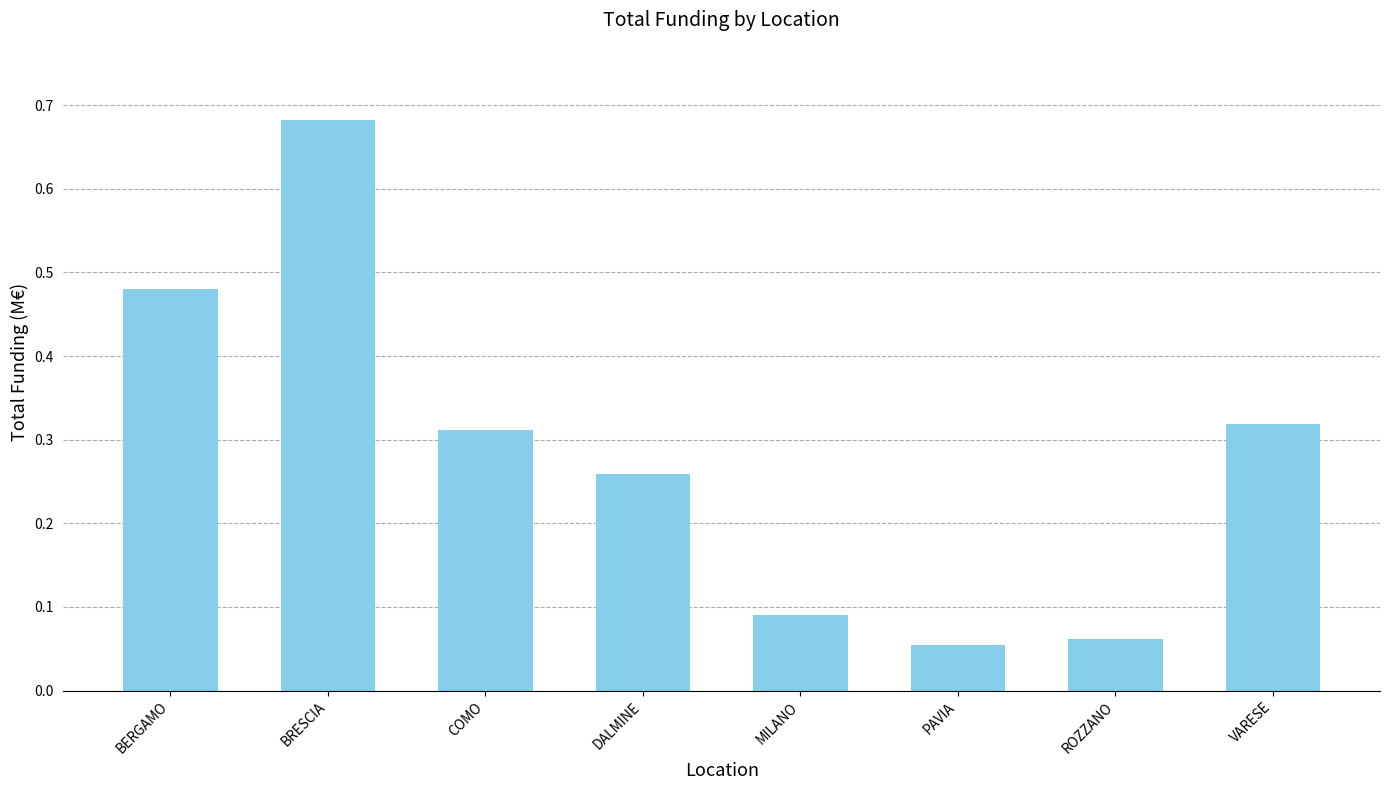

Rank the categories by value from highest to lowest.

BRESCIA, BERGAMO, VARESE, COMO, DALMINE, MILANO, ROZZANO, PAVIA